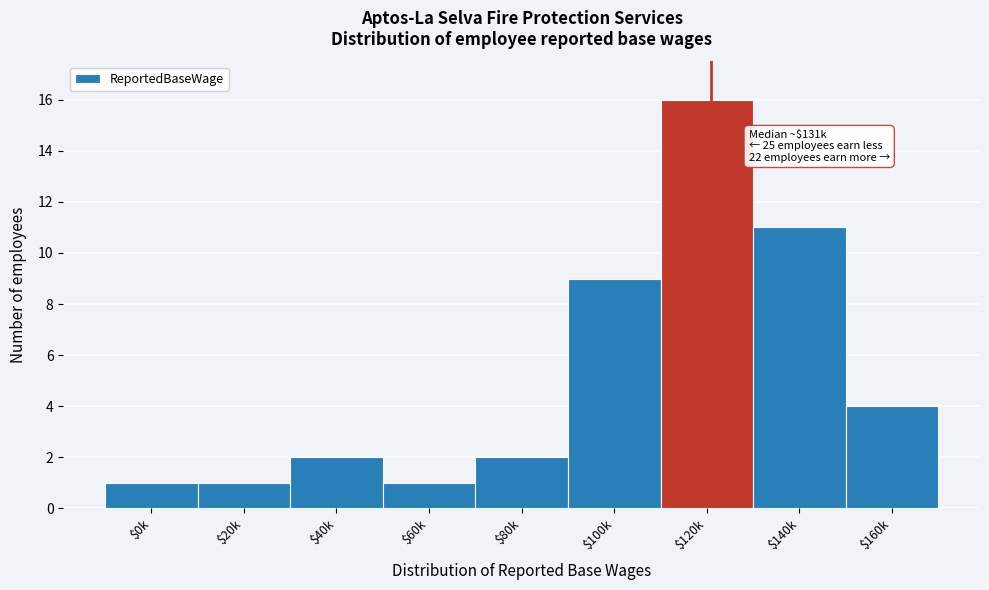

Reading left to right, extract all data points from this chart.

1	1	2	1	2	9	16	11	4